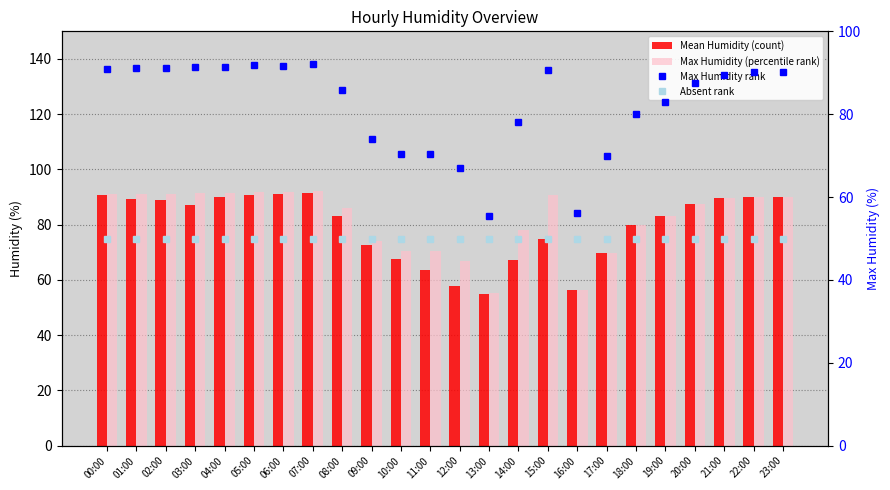

True or false: Absent rank has a value of 50.0 at 22:00.

True